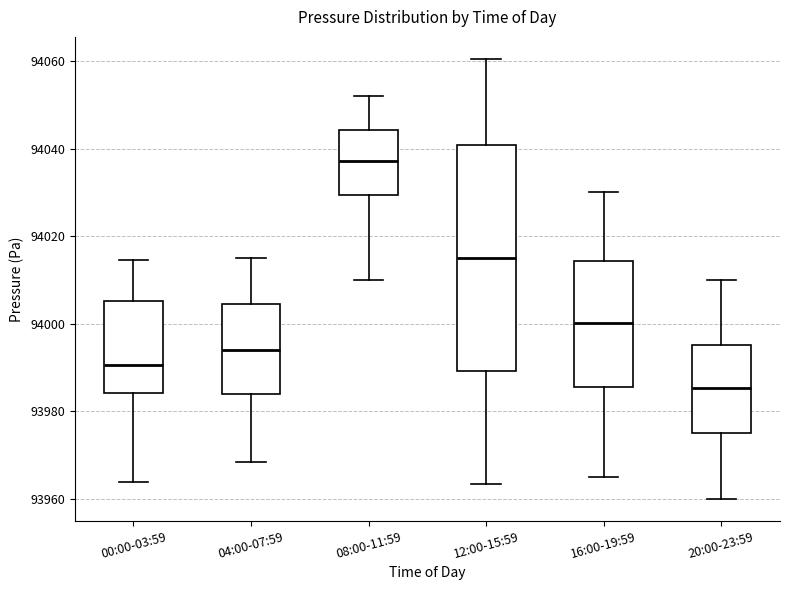

Reading left to right, transcribe this box plot: for each box, give where its median line is, the range the box spans, and where its two whiskers end, as read against the y-axis. The values are not printed on the chart, so give them approximately, as read against the axis.

00:00-03:59: median 93990, box 93984 to 94006, whiskers 93964 to 94014
04:00-07:59: median 93994, box 93984 to 94004, whiskers 93968 to 94016
08:00-11:59: median 94038, box 94030 to 94044, whiskers 94010 to 94052
12:00-15:59: median 94016, box 93990 to 94040, whiskers 93964 to 94060
16:00-19:59: median 94000, box 93986 to 94014, whiskers 93966 to 94030
20:00-23:59: median 93986, box 93976 to 93996, whiskers 93960 to 94010